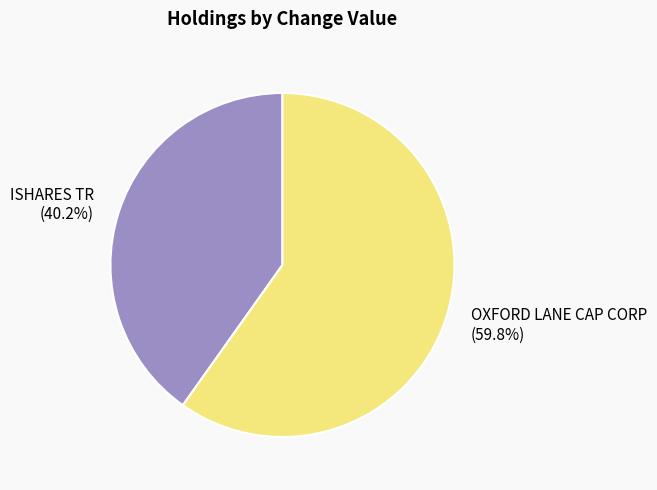

To the nearest percent, what percentage of the pie is OXFORD LANE CAP CORP?

60%